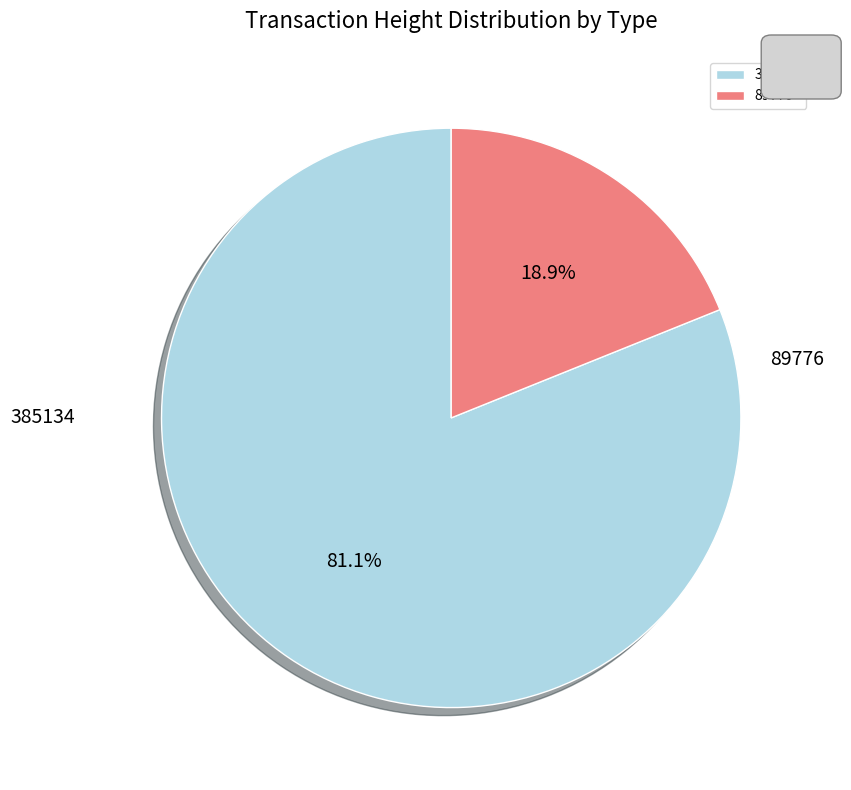

To the nearest percent, what is the combined percentage of 385134 and 89776?

100%